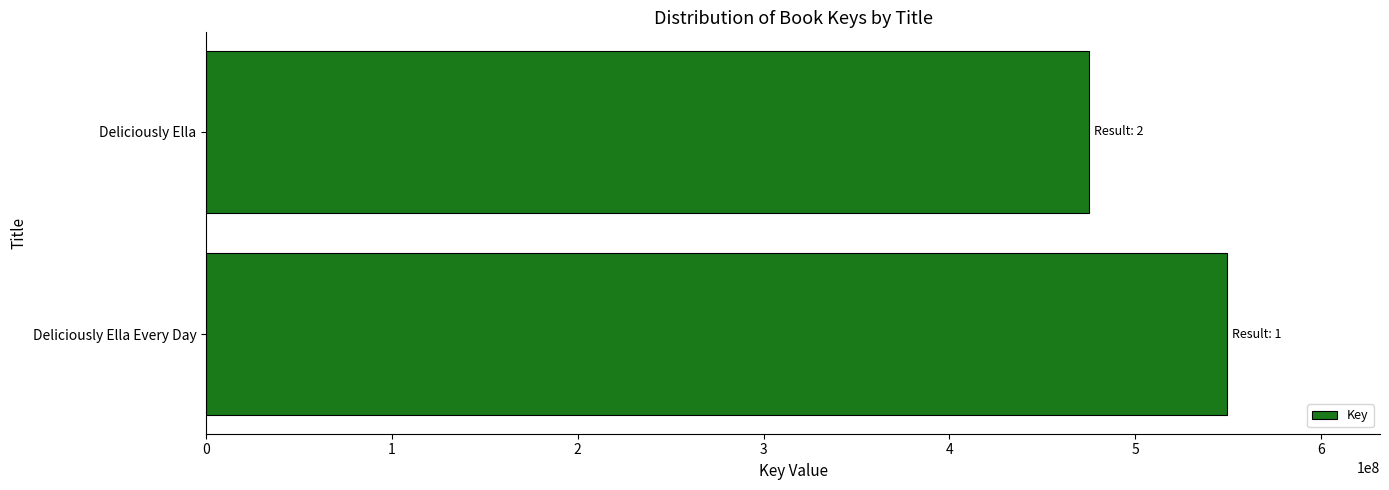

How many values are below 549313332?

1